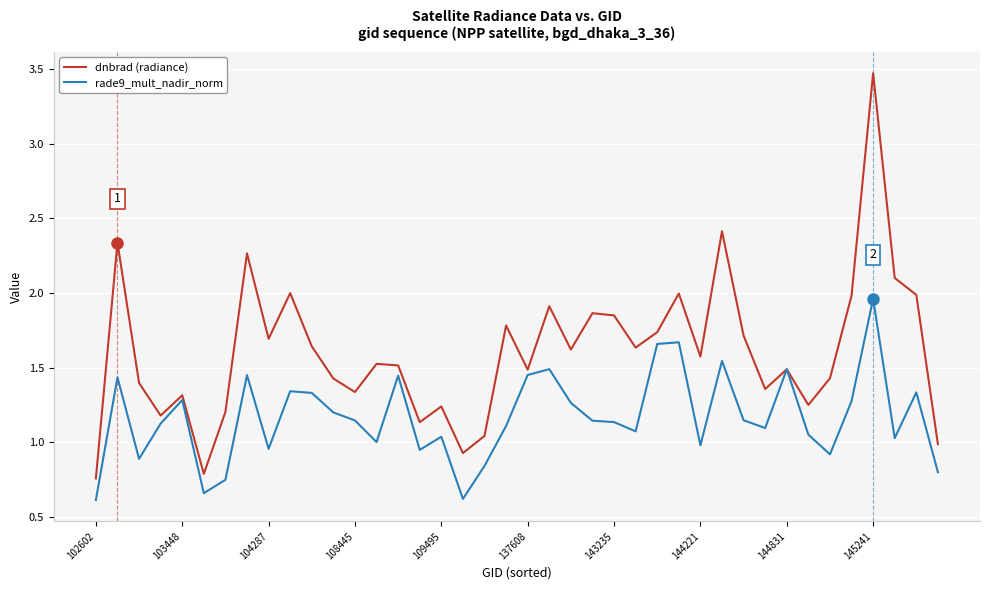

What is the minimum value shown in the chart?

0.6